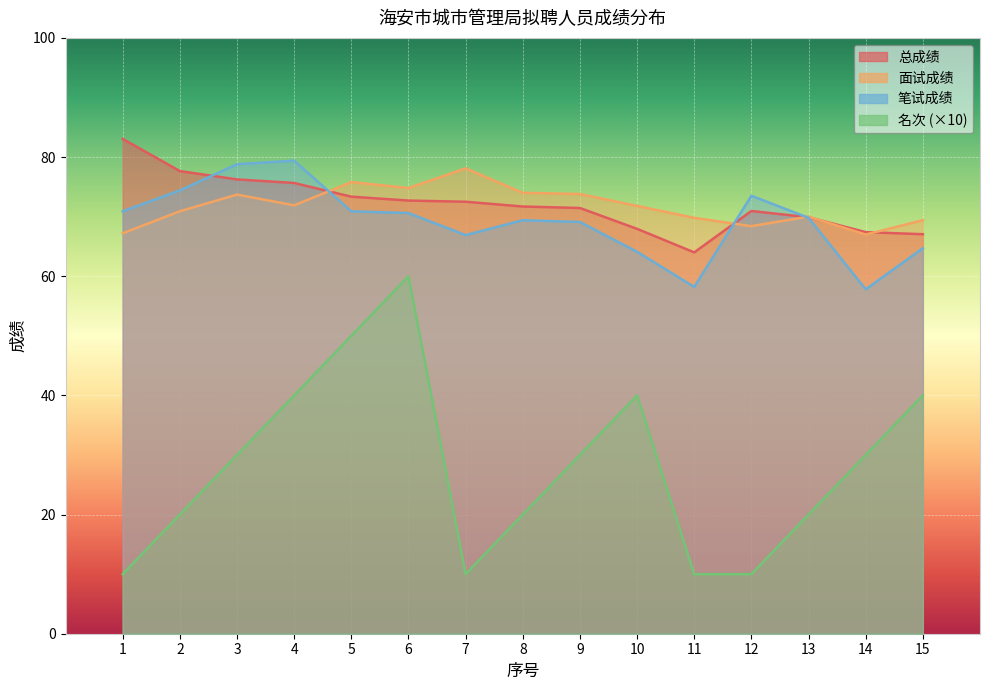

What is the maximum value shown in the chart?

83.0